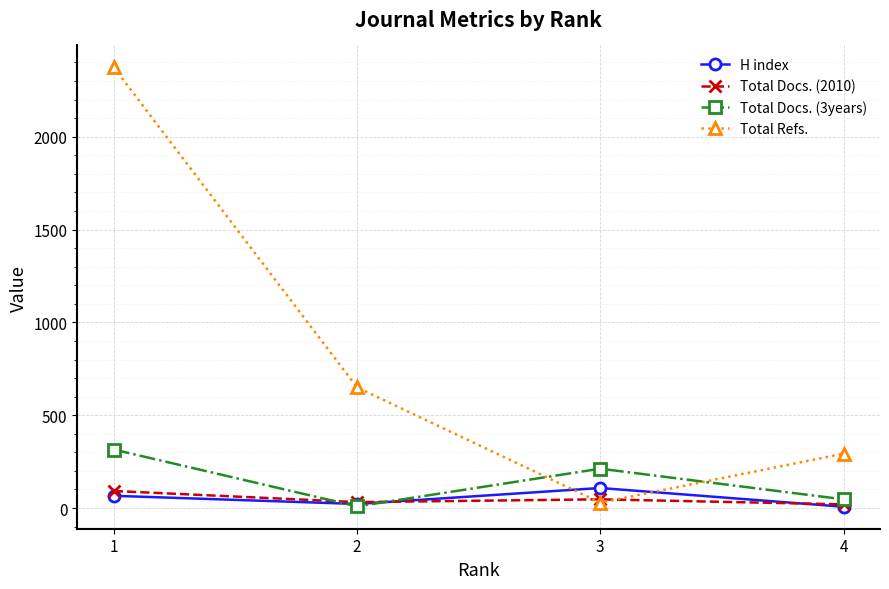

Which series ends up on top after the final intersection of H index and Total Docs. (3years)?

Total Docs. (3years)